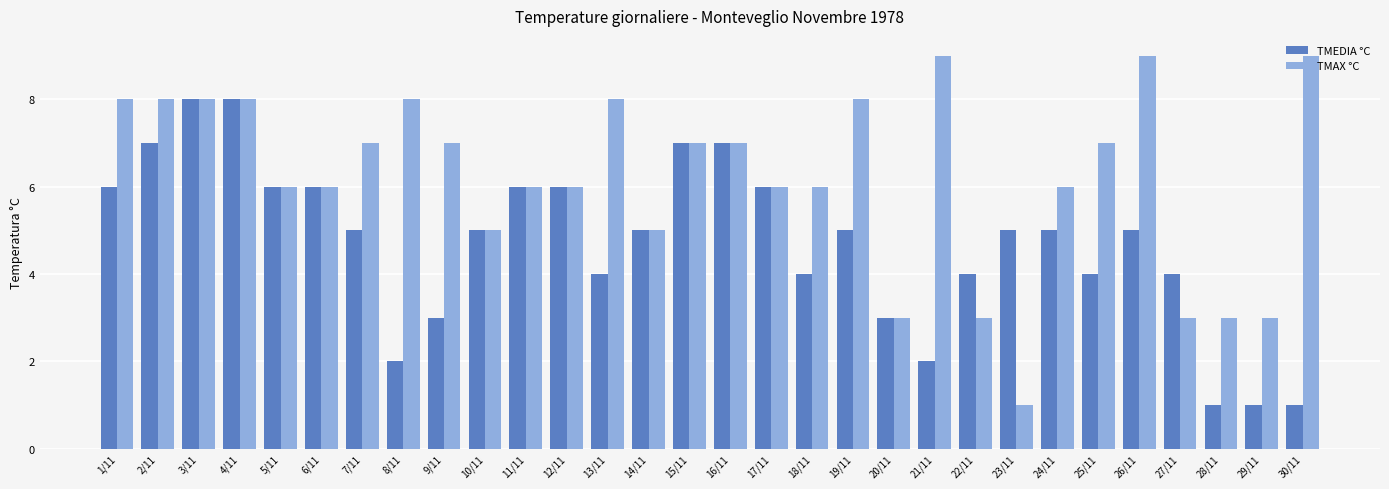

What is the difference between the TMAX °C values at 13/11 and 24/11?

2